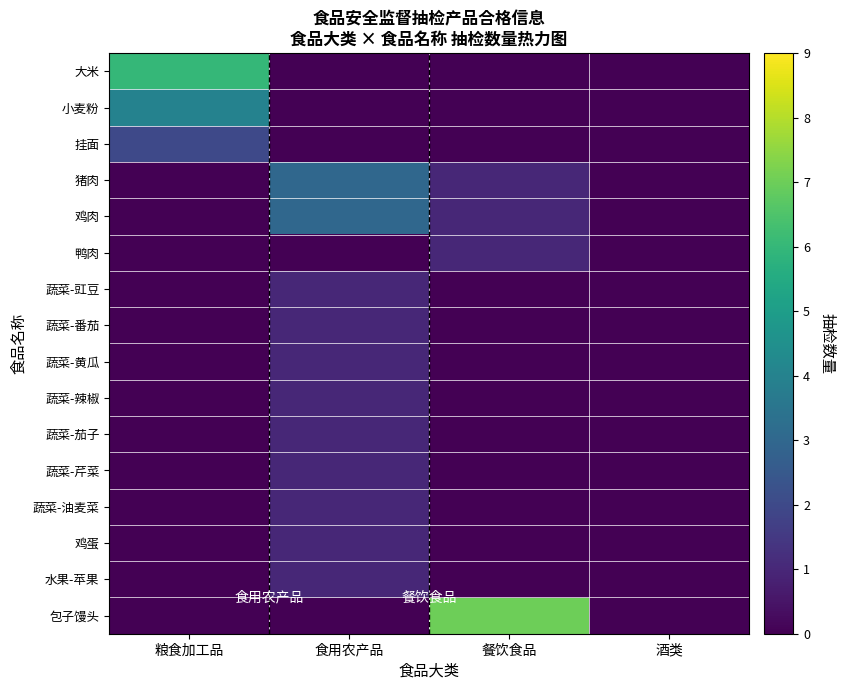

Reading left to right, transcribe all the data shown in this chart.

大米: 粮食加工品=6	食用农产品=0	餐饮食品=0	酒类=0
小麦粉: 粮食加工品=4	食用农产品=0	餐饮食品=0	酒类=0
挂面: 粮食加工品=2	食用农产品=0	餐饮食品=0	酒类=0
猪肉: 粮食加工品=0	食用农产品=3	餐饮食品=1	酒类=0
鸡肉: 粮食加工品=0	食用农产品=3	餐饮食品=1	酒类=0
鸭肉: 粮食加工品=0	食用农产品=0	餐饮食品=1	酒类=0
蔬菜-豇豆: 粮食加工品=0	食用农产品=1	餐饮食品=0	酒类=0
蔬菜-番茄: 粮食加工品=0	食用农产品=1	餐饮食品=0	酒类=0
蔬菜-黄瓜: 粮食加工品=0	食用农产品=1	餐饮食品=0	酒类=0
蔬菜-辣椒: 粮食加工品=0	食用农产品=1	餐饮食品=0	酒类=0
蔬菜-茄子: 粮食加工品=0	食用农产品=1	餐饮食品=0	酒类=0
蔬菜-芹菜: 粮食加工品=0	食用农产品=1	餐饮食品=0	酒类=0
蔬菜-油麦菜: 粮食加工品=0	食用农产品=1	餐饮食品=0	酒类=0
鸡蛋: 粮食加工品=0	食用农产品=1	餐饮食品=0	酒类=0
水果-苹果: 粮食加工品=0	食用农产品=1	餐饮食品=0	酒类=0
包子馒头: 粮食加工品=0	食用农产品=0	餐饮食品=7	酒类=0